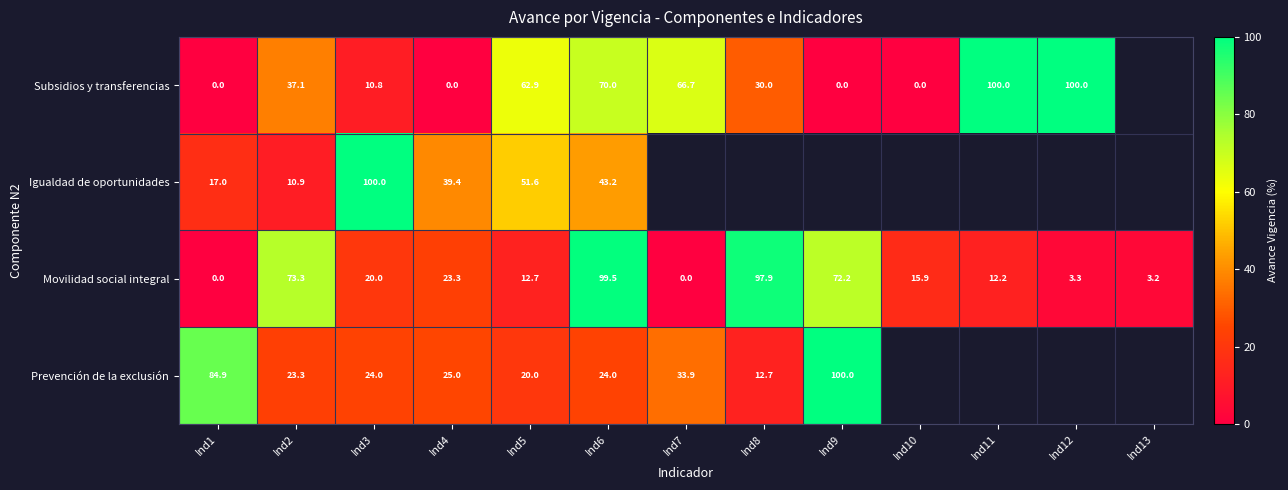

How many values in Movilidad social integral are above zero?

11